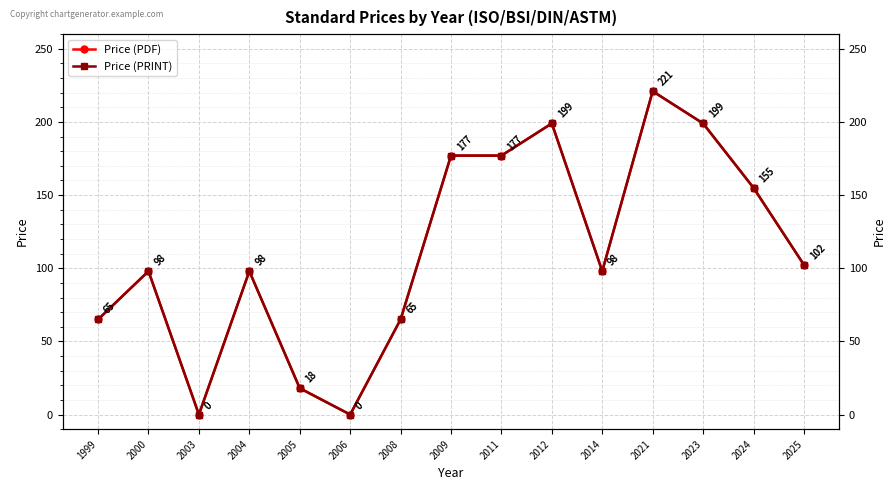

Where does the Price (PDF) series first go above 98?

2009